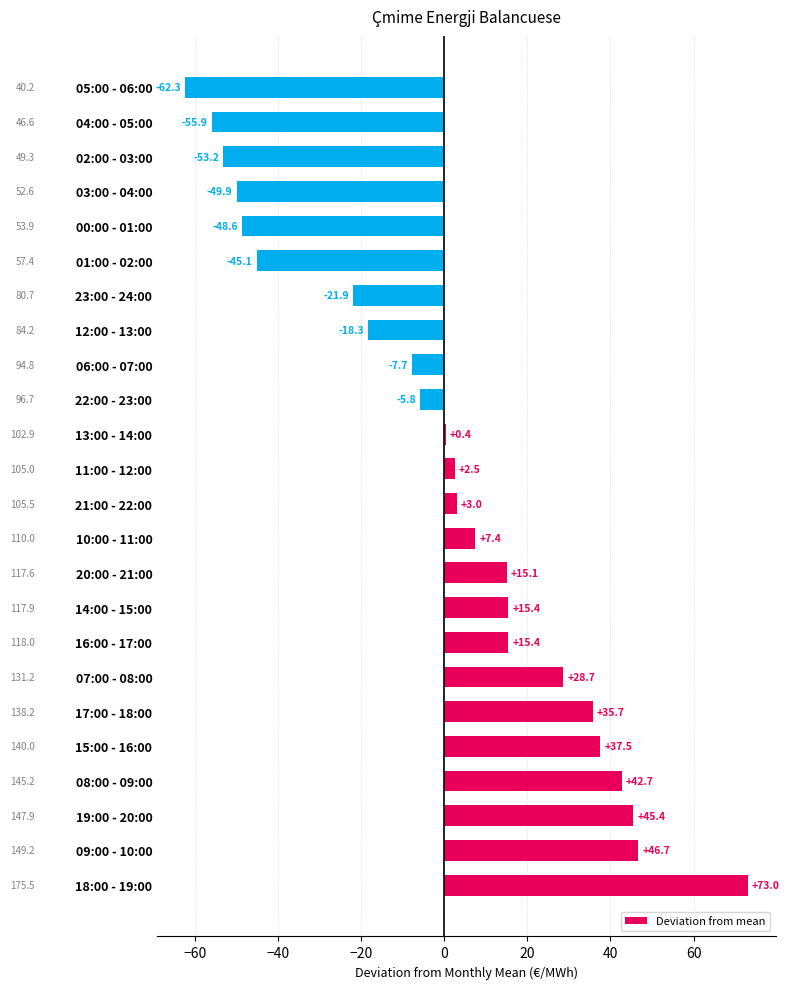

Reading bottom to top, extract all data points from this chart.

18:00 - 19:00=73.0	09:00 - 10:00=46.7	19:00 - 20:00=45.4	08:00 - 09:00=42.7	15:00 - 16:00=37.5	17:00 - 18:00=35.7	07:00 - 08:00=28.7	16:00 - 17:00=15.4	14:00 - 15:00=15.4	20:00 - 21:00=15.1	10:00 - 11:00=7.4	21:00 - 22:00=3.0	11:00 - 12:00=2.5	13:00 - 14:00=0.4	22:00 - 23:00=-5.8	06:00 - 07:00=-7.7	12:00 - 13:00=-18.3	23:00 - 24:00=-21.9	01:00 - 02:00=-45.1	00:00 - 01:00=-48.6	03:00 - 04:00=-49.9	02:00 - 03:00=-53.2	04:00 - 05:00=-55.9	05:00 - 06:00=-62.3